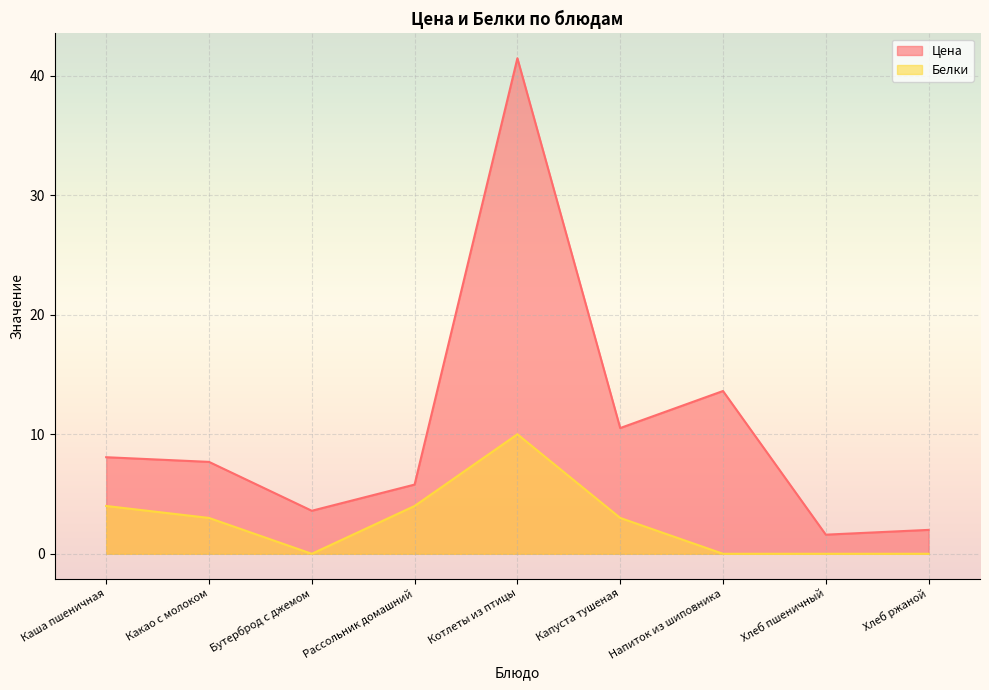

Reading left to right, list all the values displayed in this chart.

Цена: Каша пшеничная=8.1	Какао с молоком=7.7	Бутерброд с джемом=3.6	Рассольник домашний=5.8	Котлеты из птицы=41.5	Капуста тушеная=10.5	Напиток из шиповника=13.6	Хлеб пшеничный=1.6	Хлеб ржаной=2.0
Белки: Каша пшеничная=4.0	Какао с молоком=3.0	Бутерброд с джемом=0.0	Рассольник домашний=4.0	Котлеты из птицы=10.0	Капуста тушеная=3.0	Напиток из шиповника=0.0	Хлеб пшеничный=0.0	Хлеб ржаной=0.0